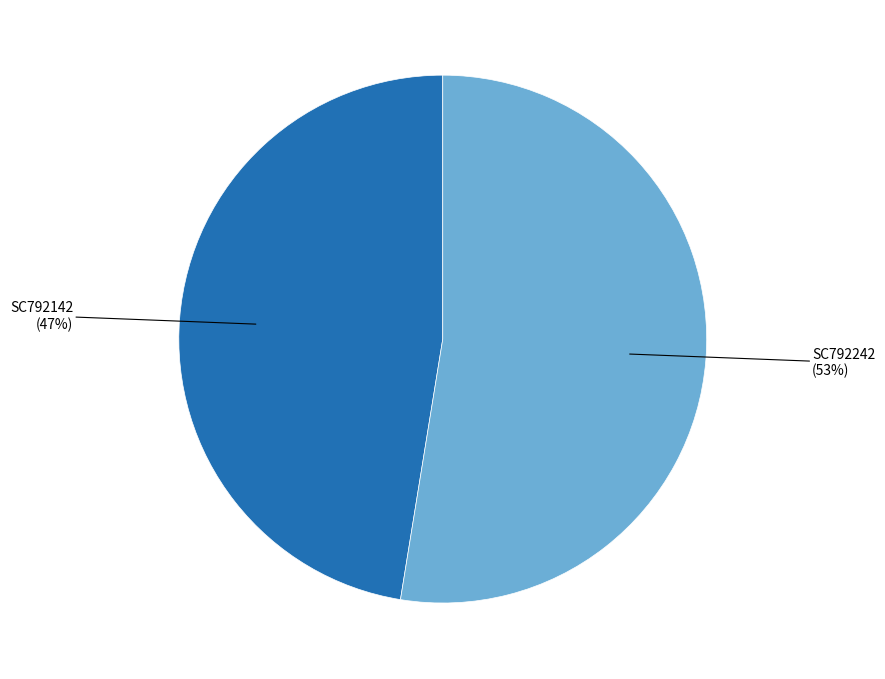

To the nearest percent, what is the average slice percentage?

50%